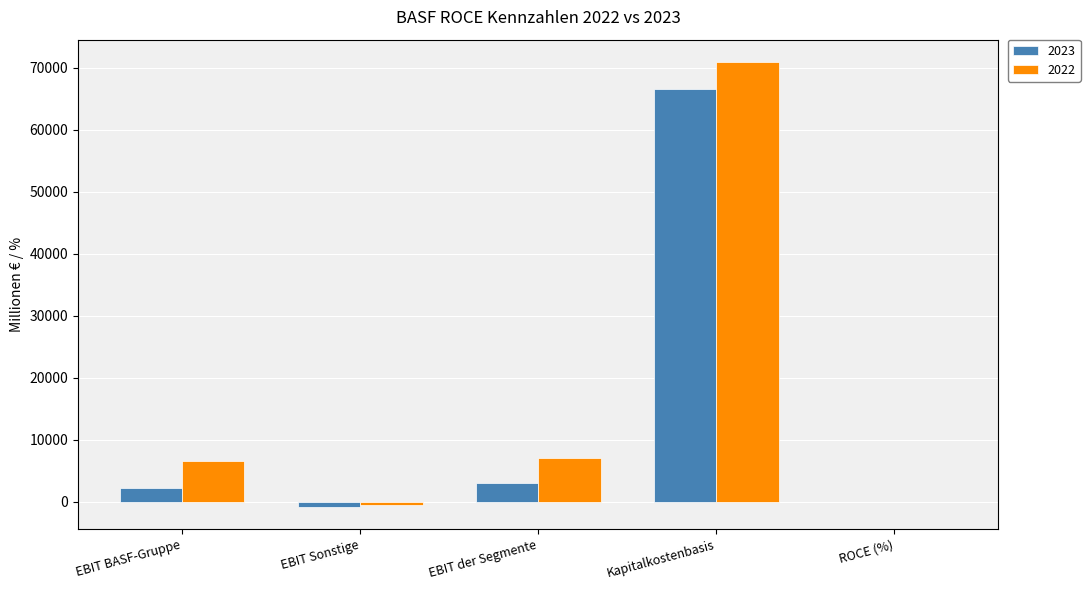

How many data points does each series have?

5